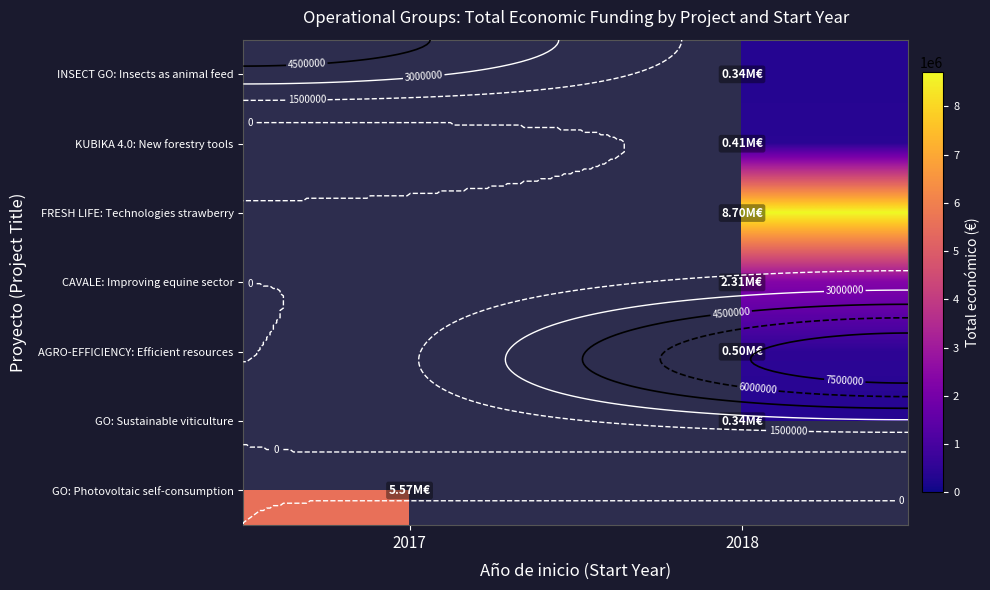

Which series has the widest spread of values?

row_2